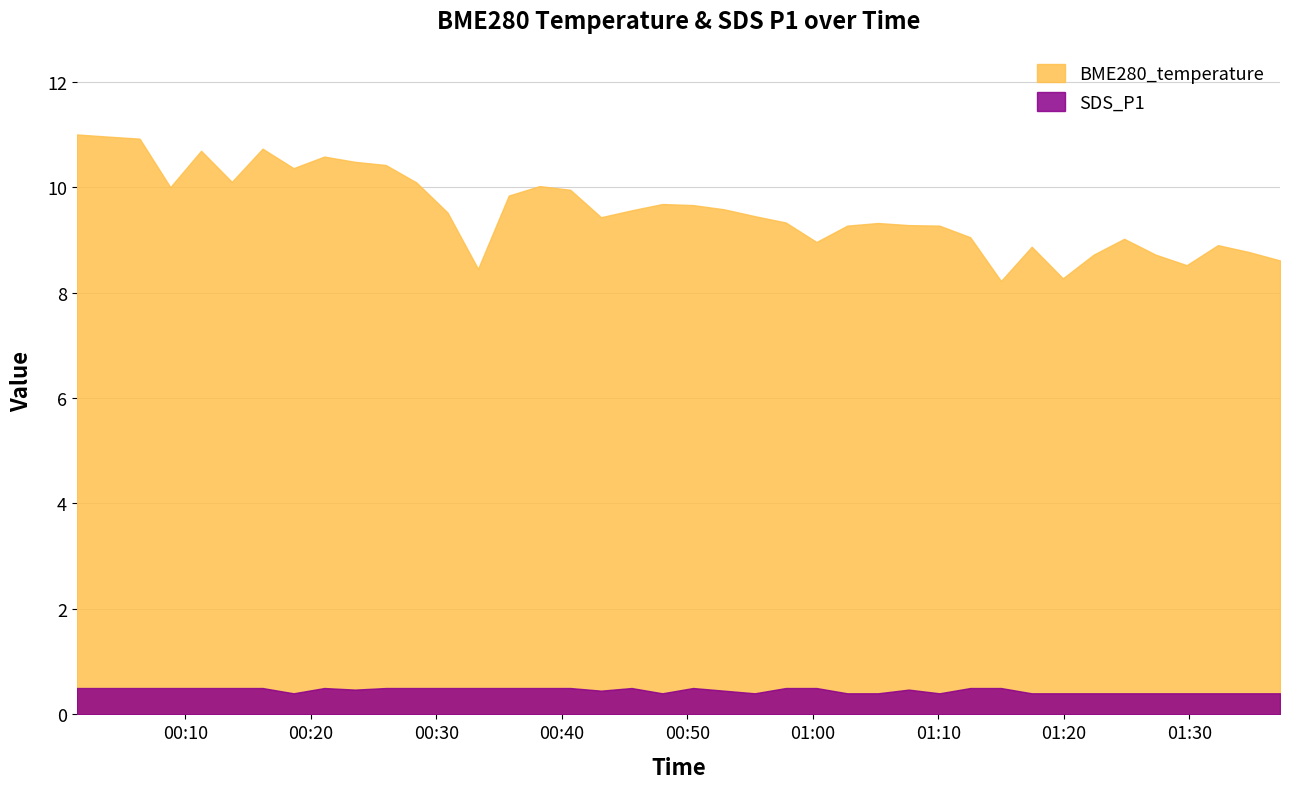

At which label is BME280_temperature closest to 9?

2023/04/21 01:24:48